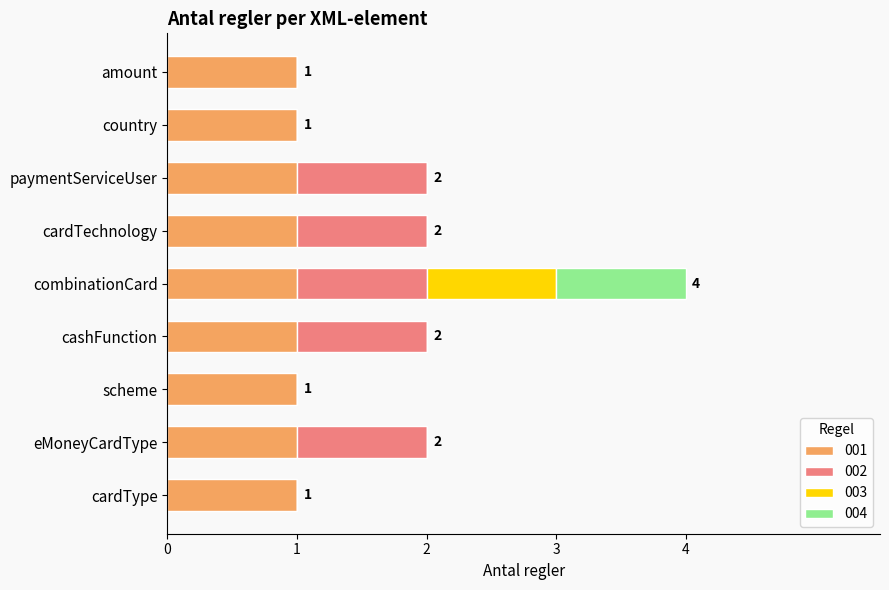

What are all the series names shown in the legend?

001, 002, 003, 004